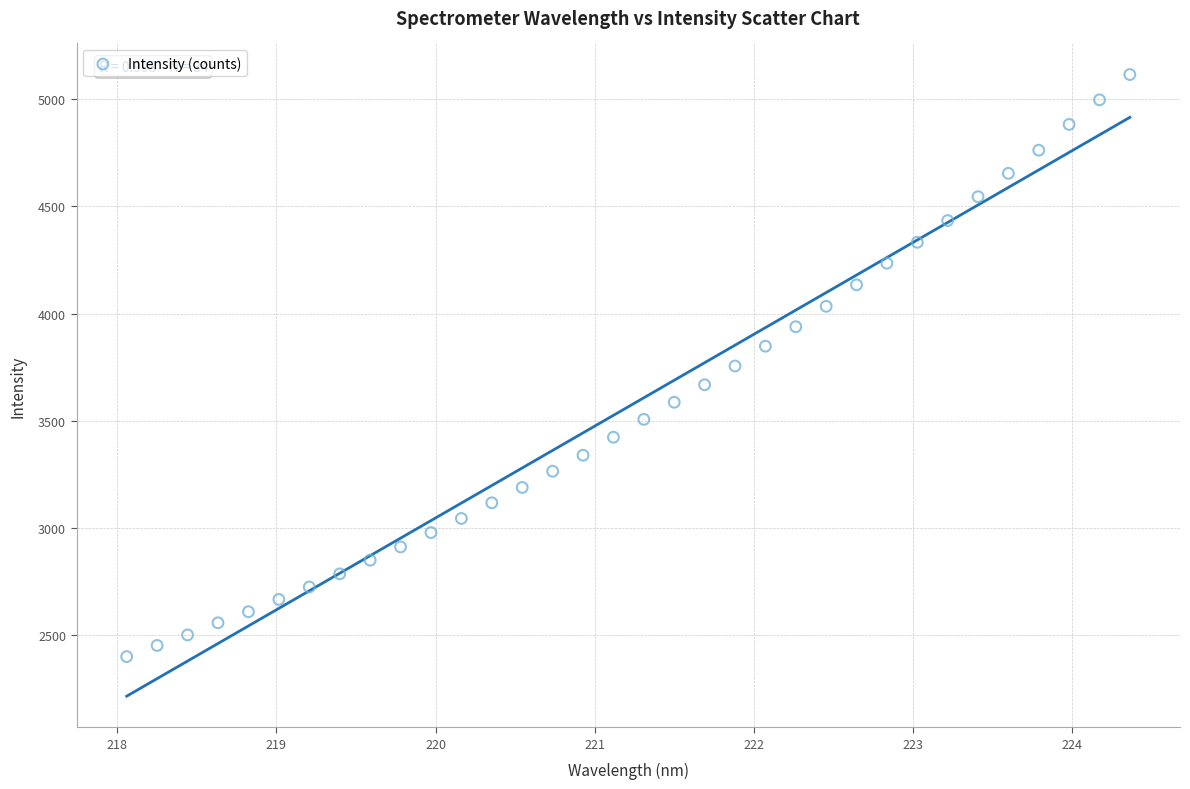

What is the range of X values (max minus min)?

6.3